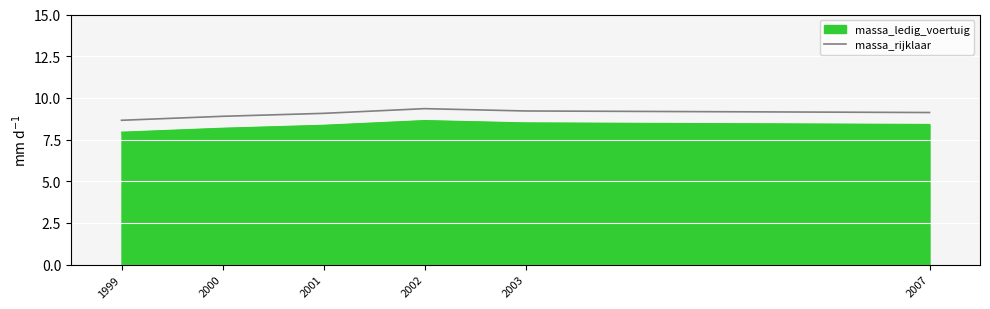

What is the difference between the second highest and minimum values?

0.6